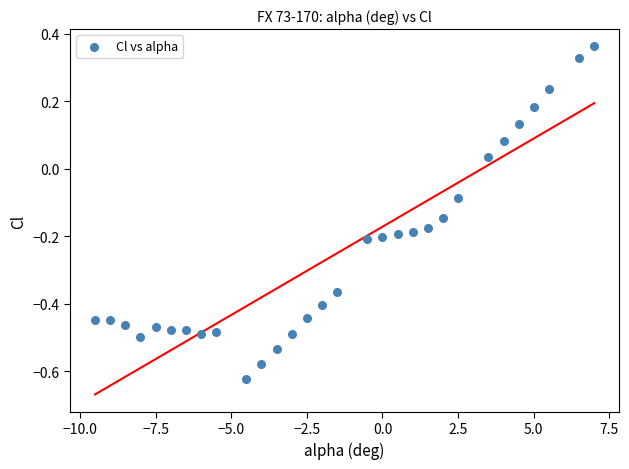

What is the range of Y values (max minus min)?

1.0